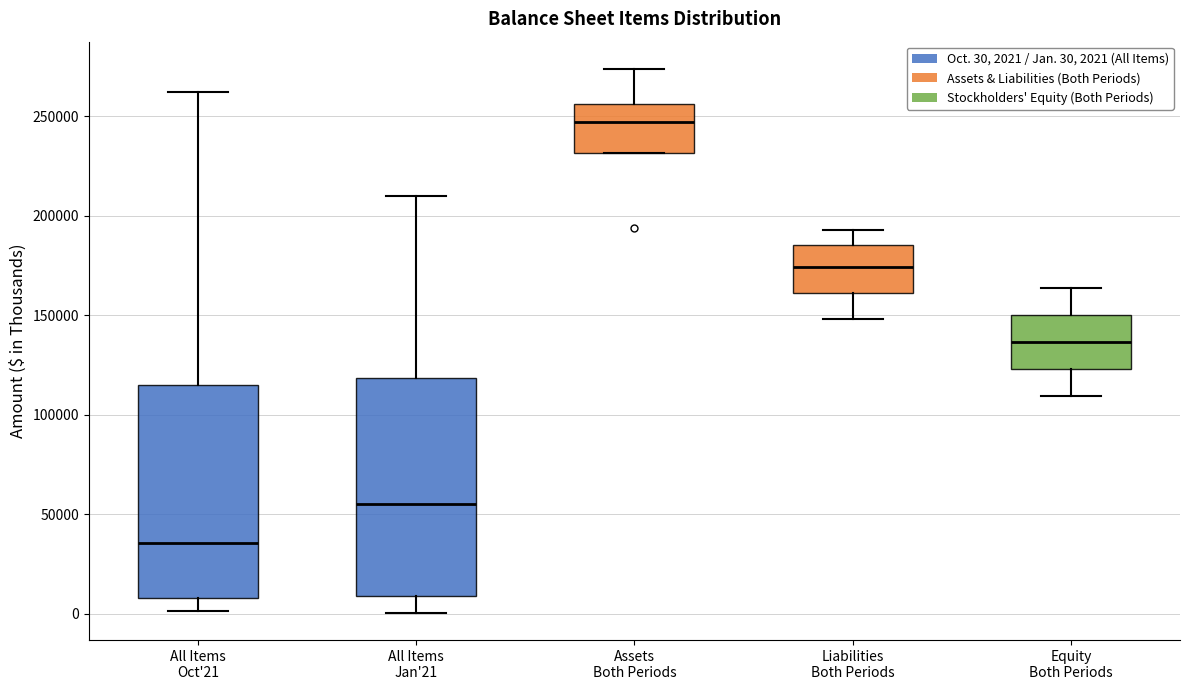

Where is the lower edge of the box for Equity Both Periods on the y-axis? The values are not printed on the chart, so give them approximately, as read against the axis.

125000